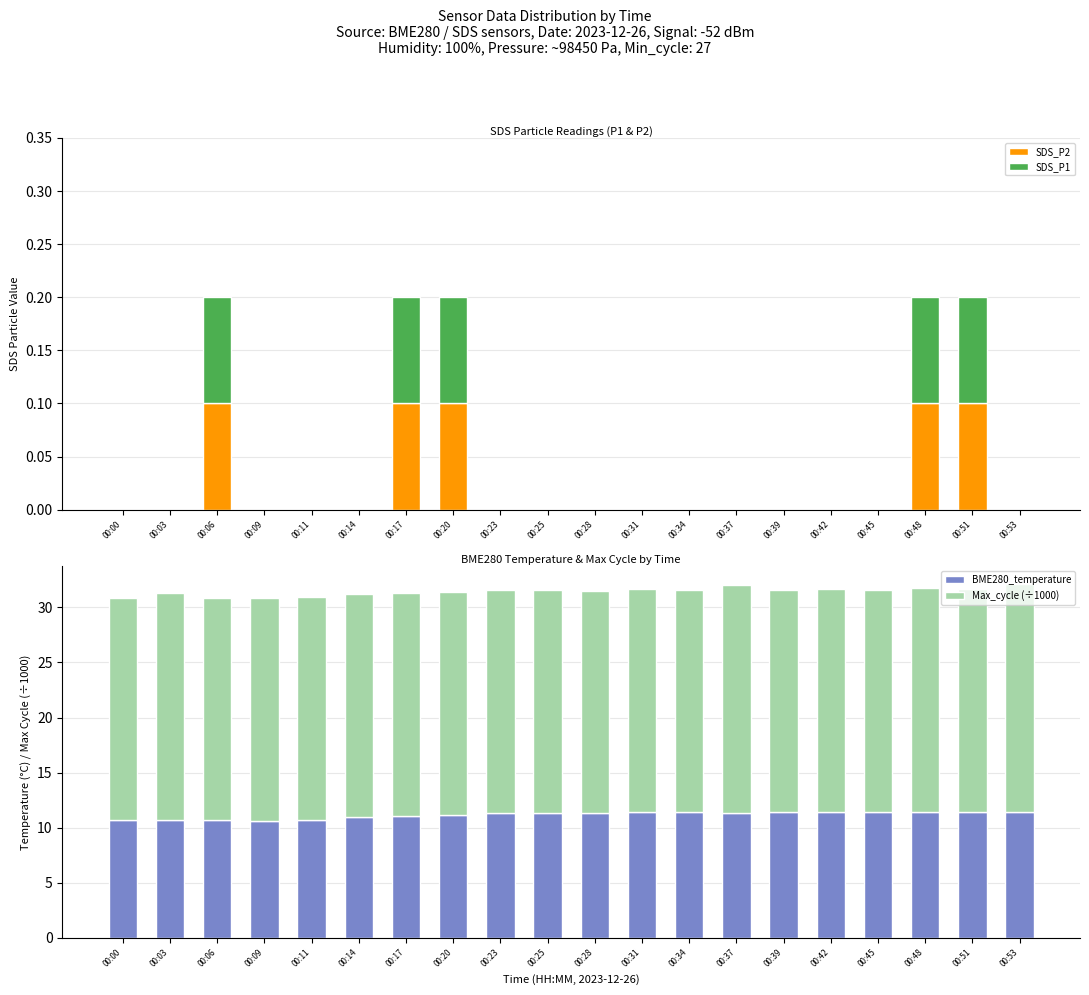

What are all the series names shown in the legend?

SDS_P2, SDS_P1, BME280_temperature, Max_cycle (÷1000)